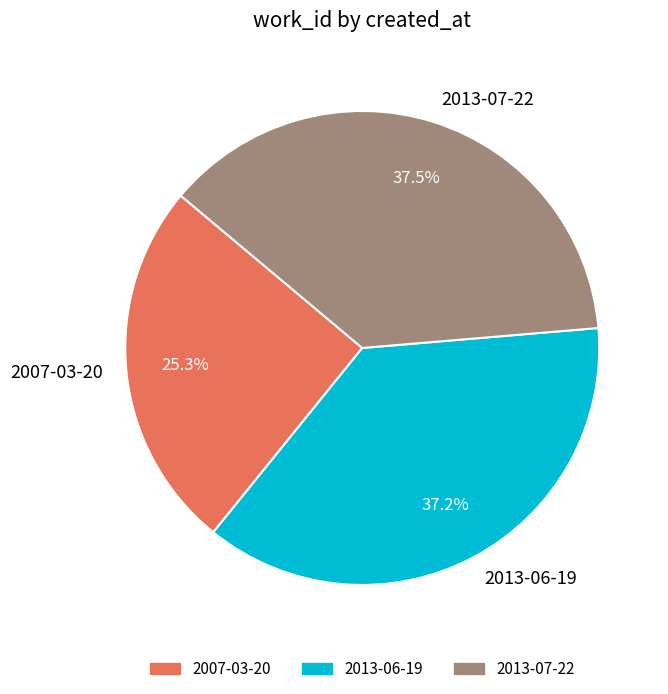

What percentage do 2013-07-22 and 2007-03-20 together represent?

62.8%